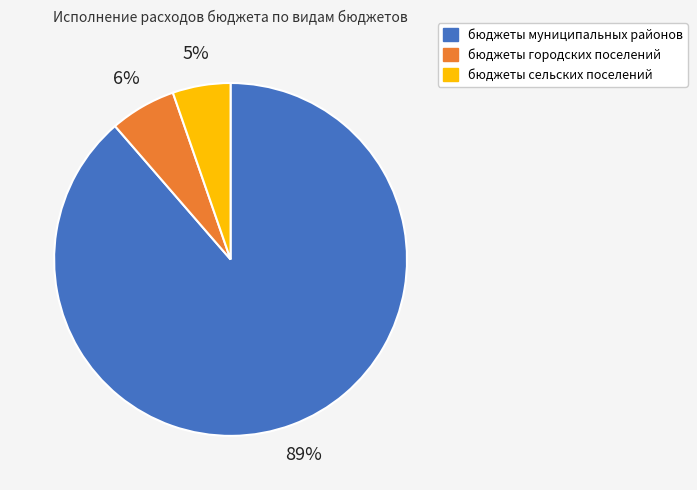

Which slice represents more than half of the pie?

бюджеты муниципальных районов